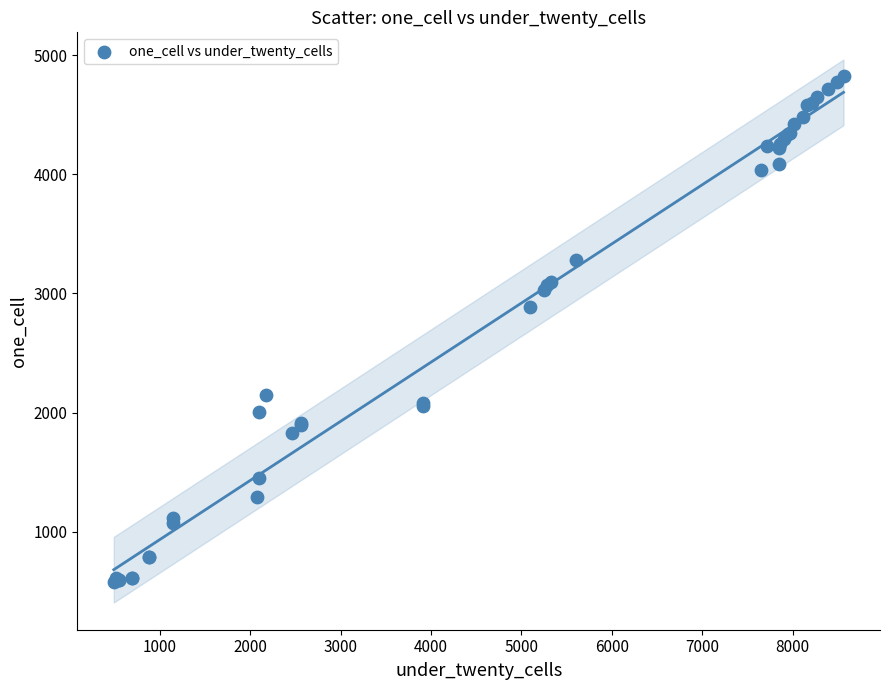

What Y value in the scatter plot is closest to 2702?

2889